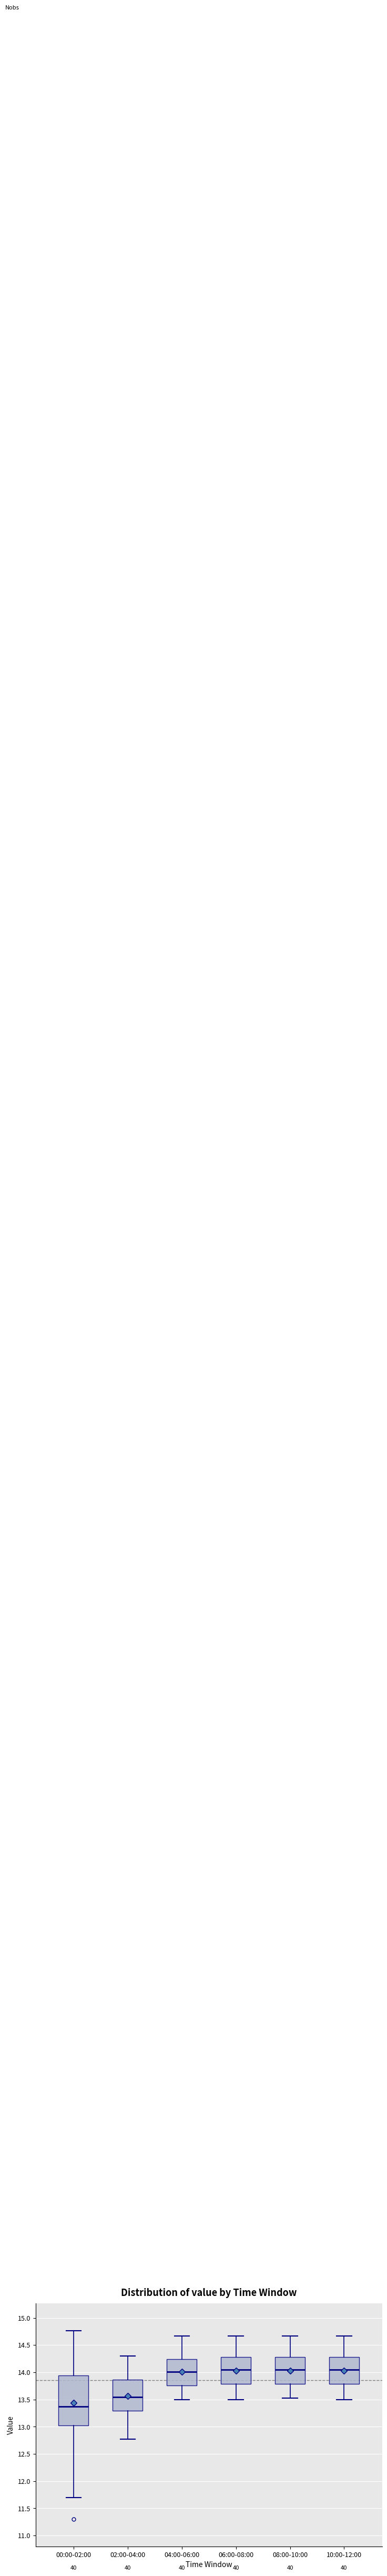

Reading left to right, read every box against the y-axis: the position of its median line, the range the box covers, and the ends of its whiskers. The values are not printed on the chart, so give them approximately, as read against the axis.

00:00-02:00: median 13.35, box 13.00 to 13.95, whiskers 11.70 to 14.75
02:00-04:00: median 13.55, box 13.30 to 13.85, whiskers 12.75 to 14.30
04:00-06:00: median 14.00, box 13.75 to 14.25, whiskers 13.50 to 14.65
06:00-08:00: median 14.05, box 13.80 to 14.30, whiskers 13.50 to 14.65
08:00-10:00: median 14.05, box 13.80 to 14.30, whiskers 13.55 to 14.65
10:00-12:00: median 14.05, box 13.80 to 14.30, whiskers 13.50 to 14.65